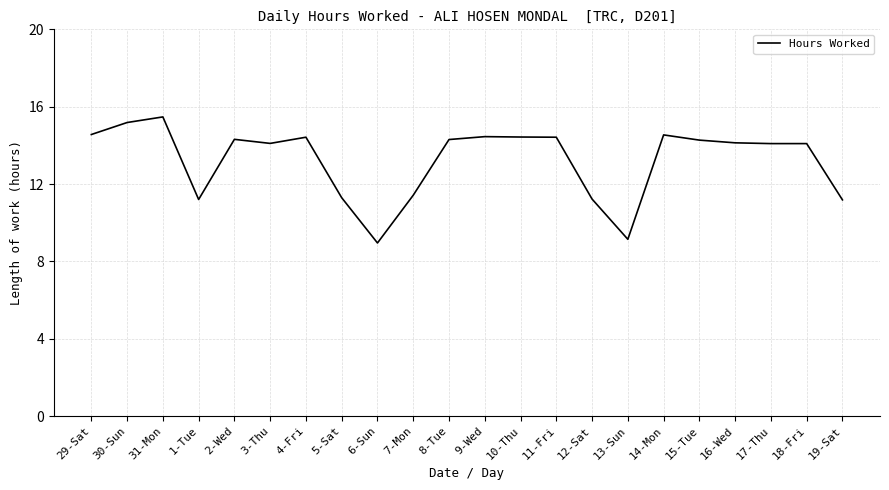

What is the difference between the maximum and minimum values?

6.5